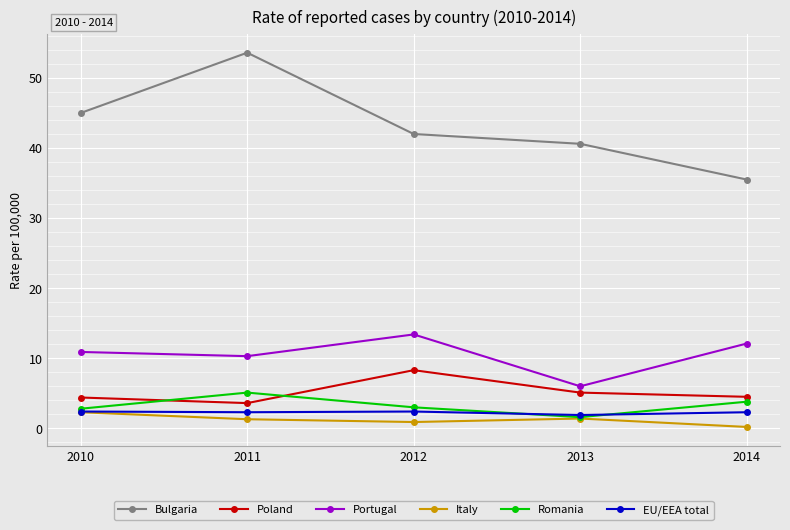

Rank the categories by Bulgaria value from lowest to highest.

2014, 2013, 2012, 2010, 2011